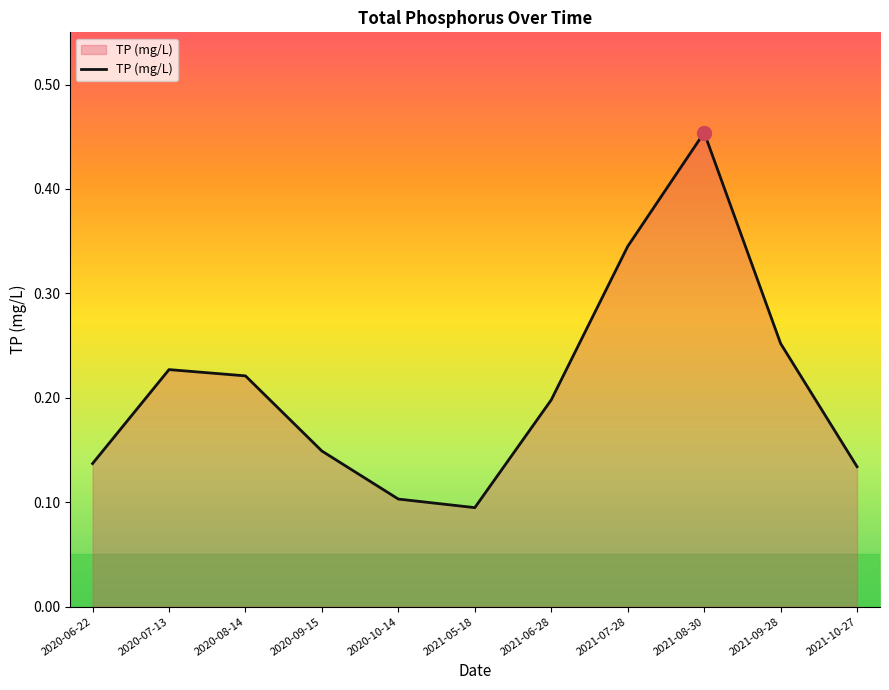

What position from the right is 2021-08-30?

3